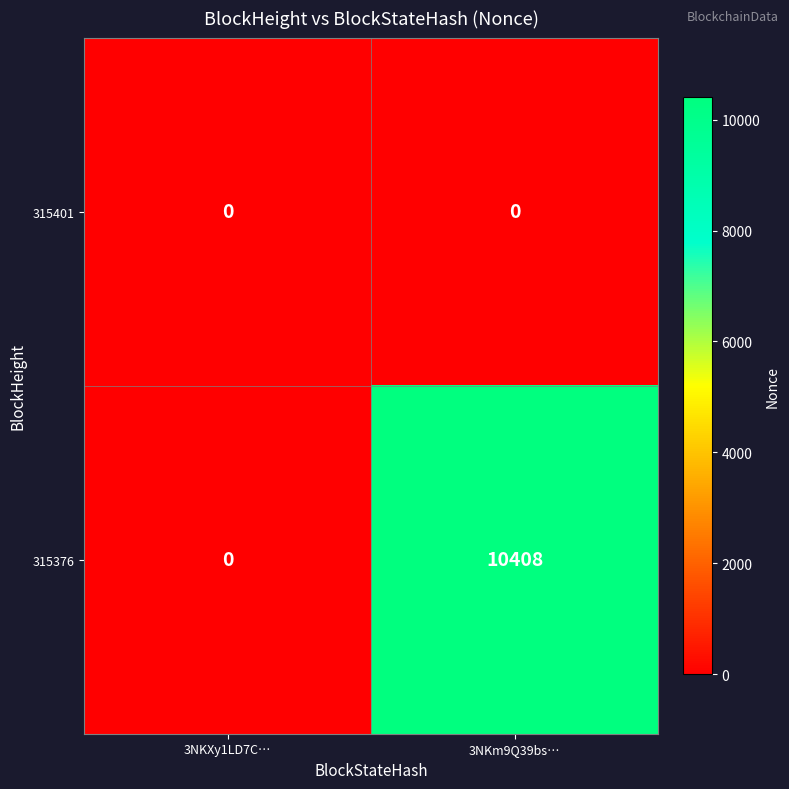

Which label corresponds to the largest value in the chart?

3NKm9Q39bs…